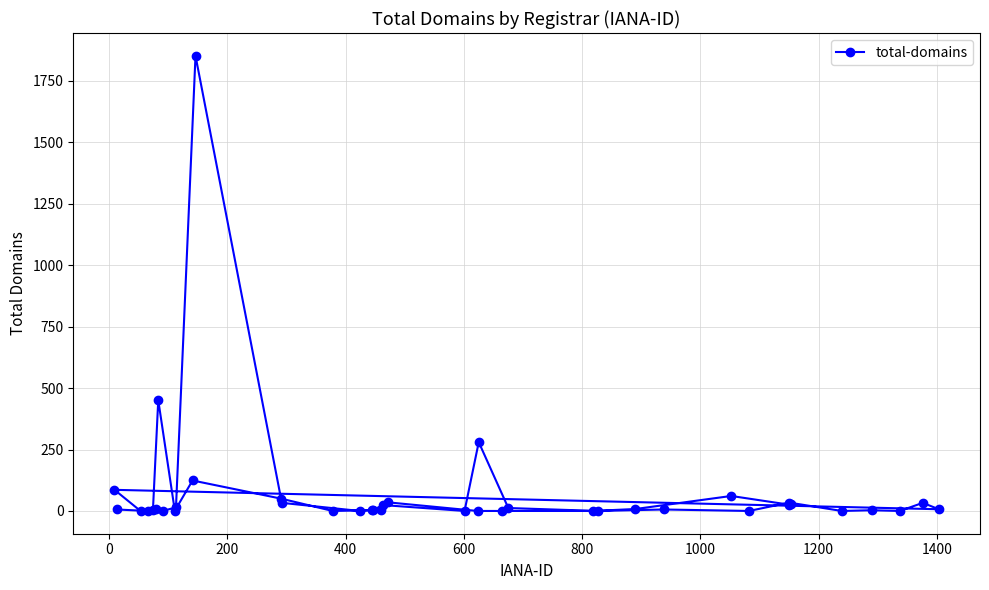

What is the maximum value shown in the chart?

1852